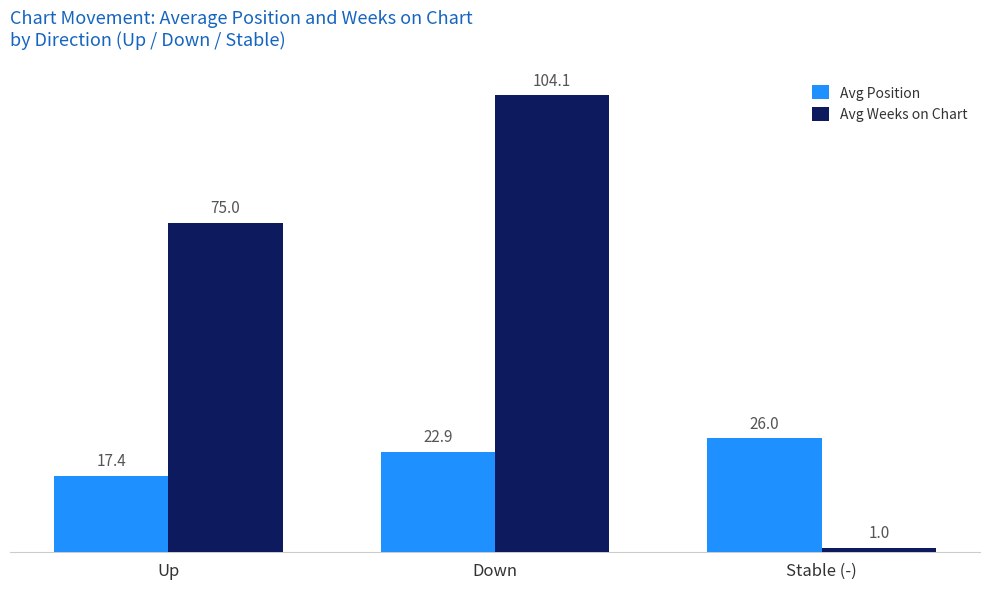

What is the difference between the maximum and minimum values in the Avg Position series?

8.6